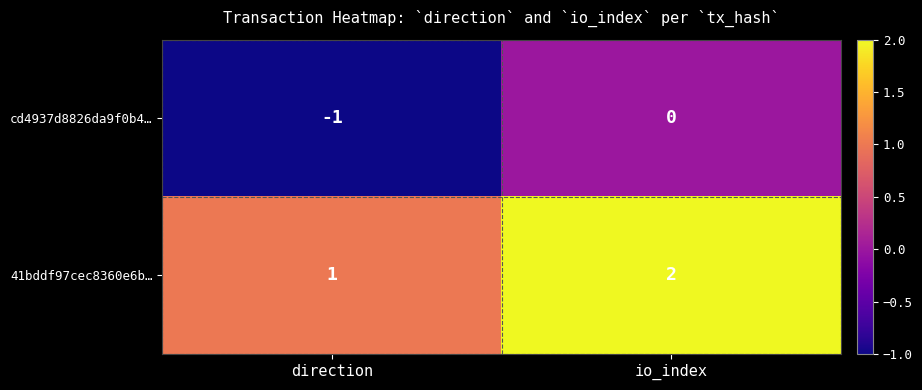

Where is cd4937d8826da9f0b4… nearest to the value 0?

io_index